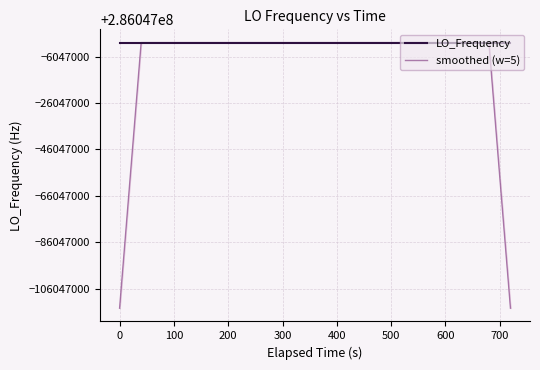

What is the maximum value for LO_Frequency?

286047011.9